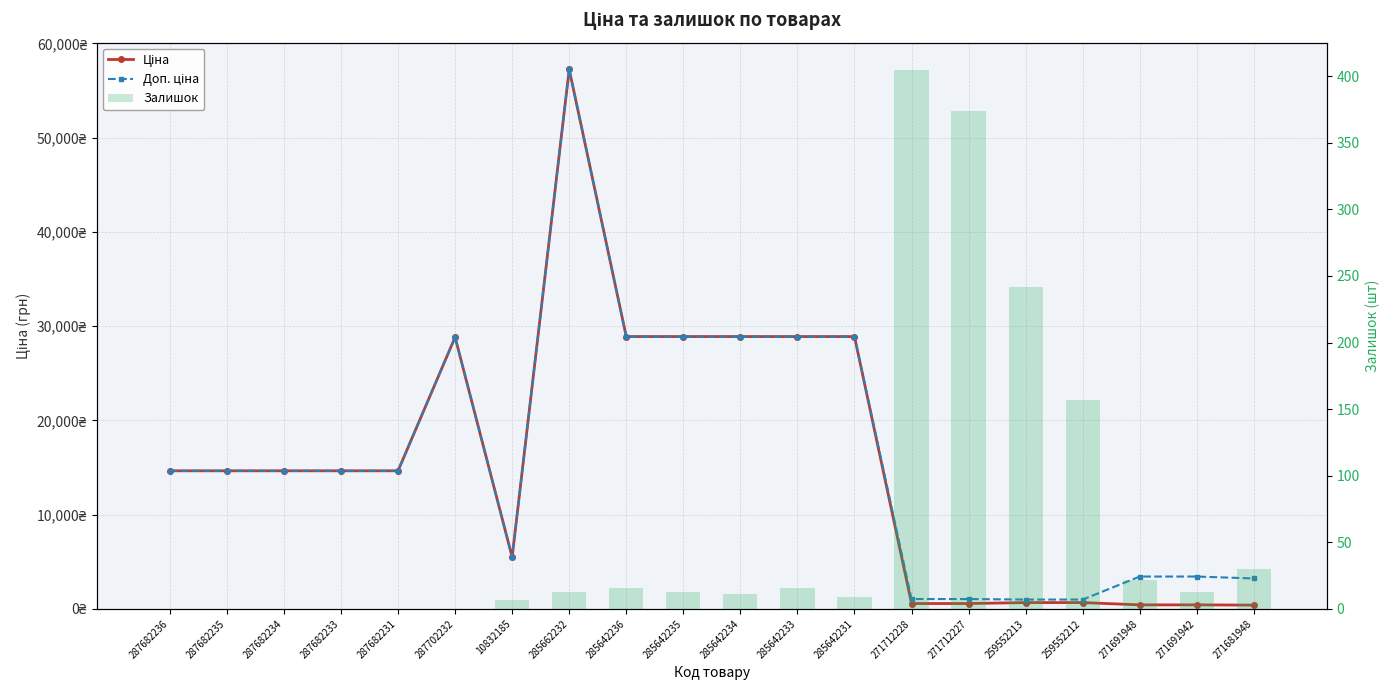

What is the label of the 2nd bar from the left?

287682235